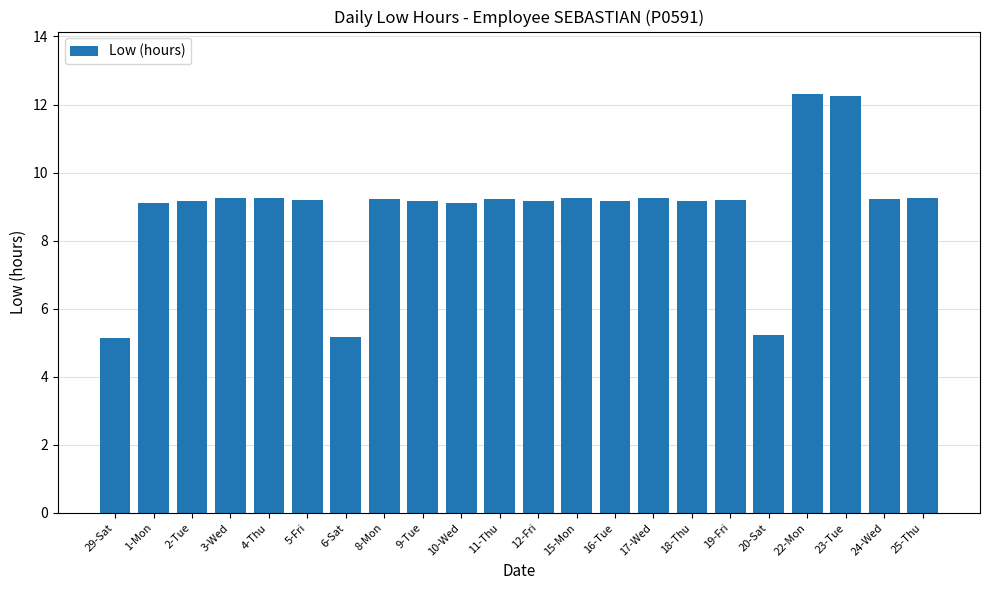

What is the difference between the second highest and minimum values?

7.1